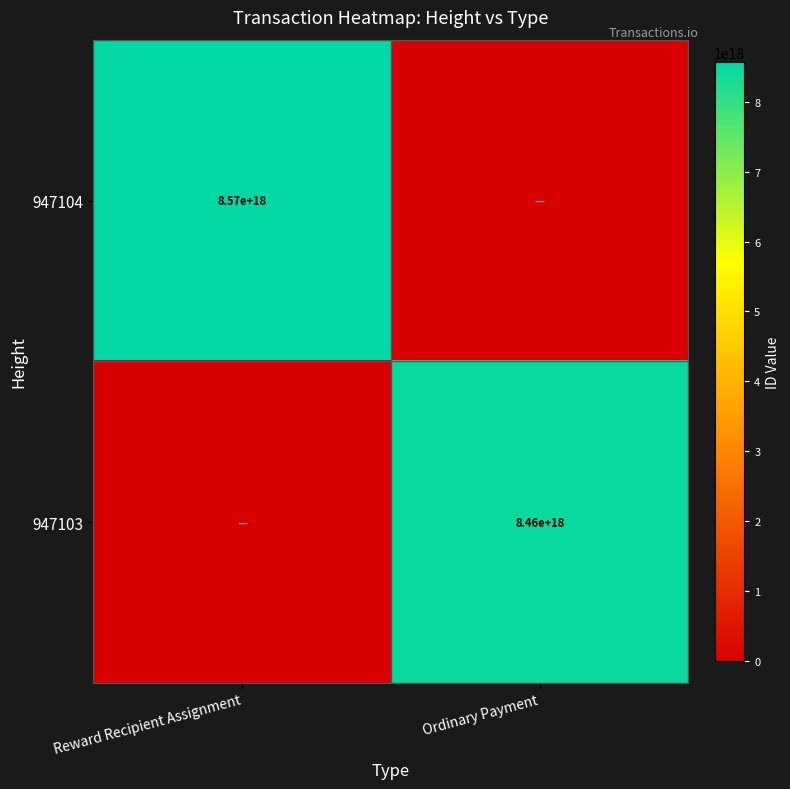

Is the value of 947104 at Reward Recipient Assignment greater than the value of 947103 at Ordinary Payment?

Yes